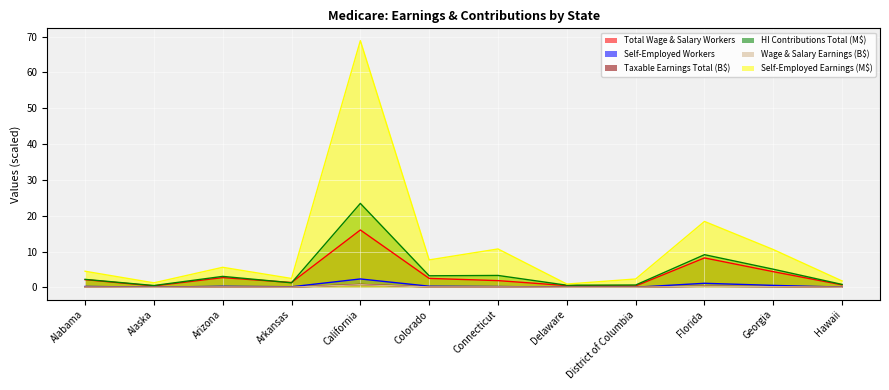

What is the total value across all series at Connecticut?

16.3